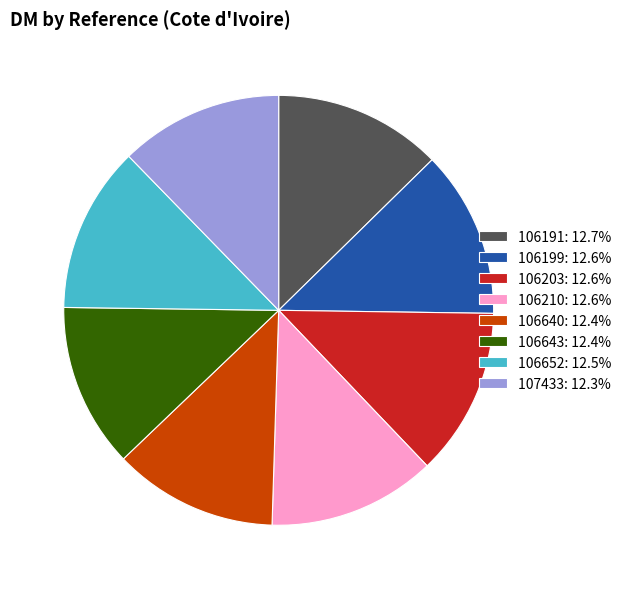

Do 107433: 12.3% and 106210: 12.6% together represent more than half of the pie?

No